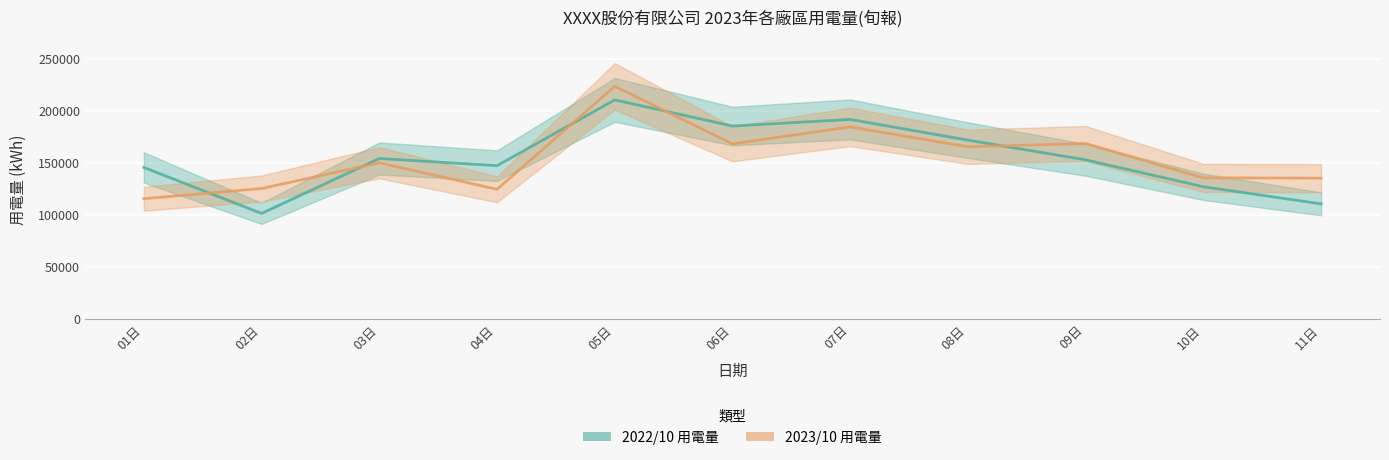

Rank the series by their average value, from lowest to highest.

2023/10 用電量, 2022/10 用電量